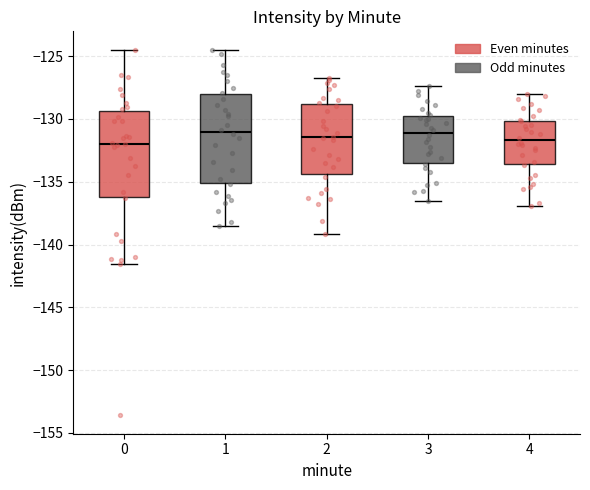

Reading left to right, read every box against the y-axis: the position of its median line, the range the box covers, and the ends of its whiskers. The values are not printed on the chart, so give them approximately, as read against the axis.

0: median -132.0, box -136.0 to -129.5, whiskers -141.5 to -124.5
1: median -131.0, box -135.0 to -128.0, whiskers -138.5 to -124.5
2: median -131.5, box -134.5 to -129.0, whiskers -139.0 to -126.5
3: median -131.0, box -133.5 to -129.5, whiskers -136.5 to -127.5
4: median -131.5, box -133.5 to -130.0, whiskers -137.0 to -128.0